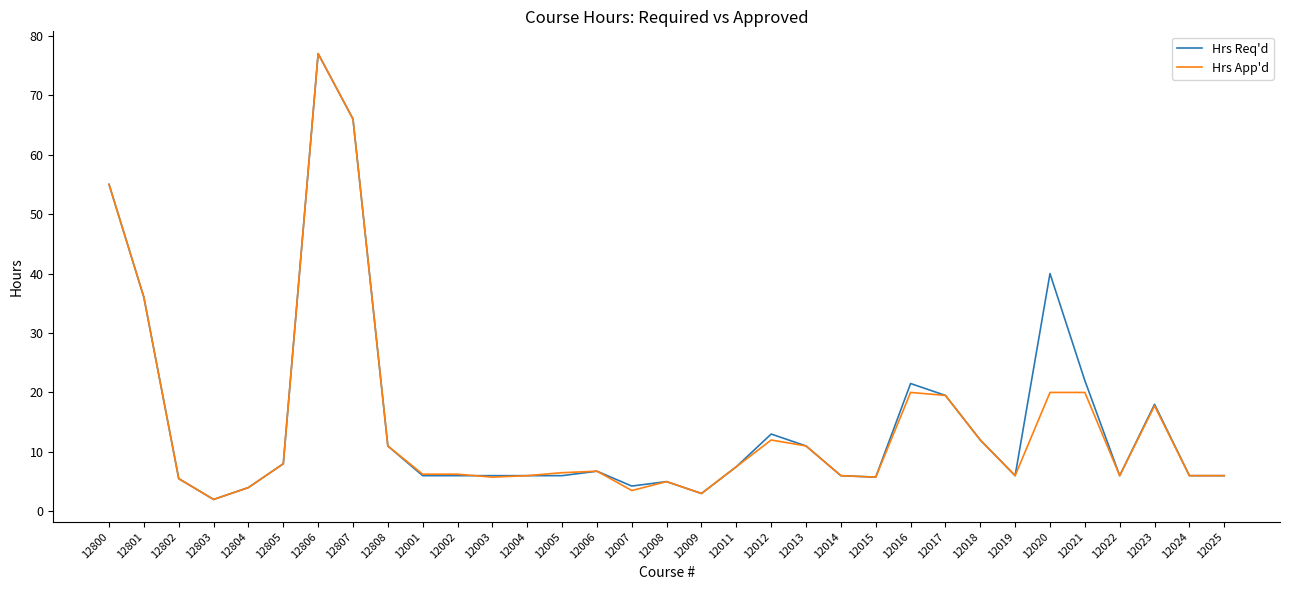

True or false: Hrs Req'd has a value of 22.0 at 12021.

True